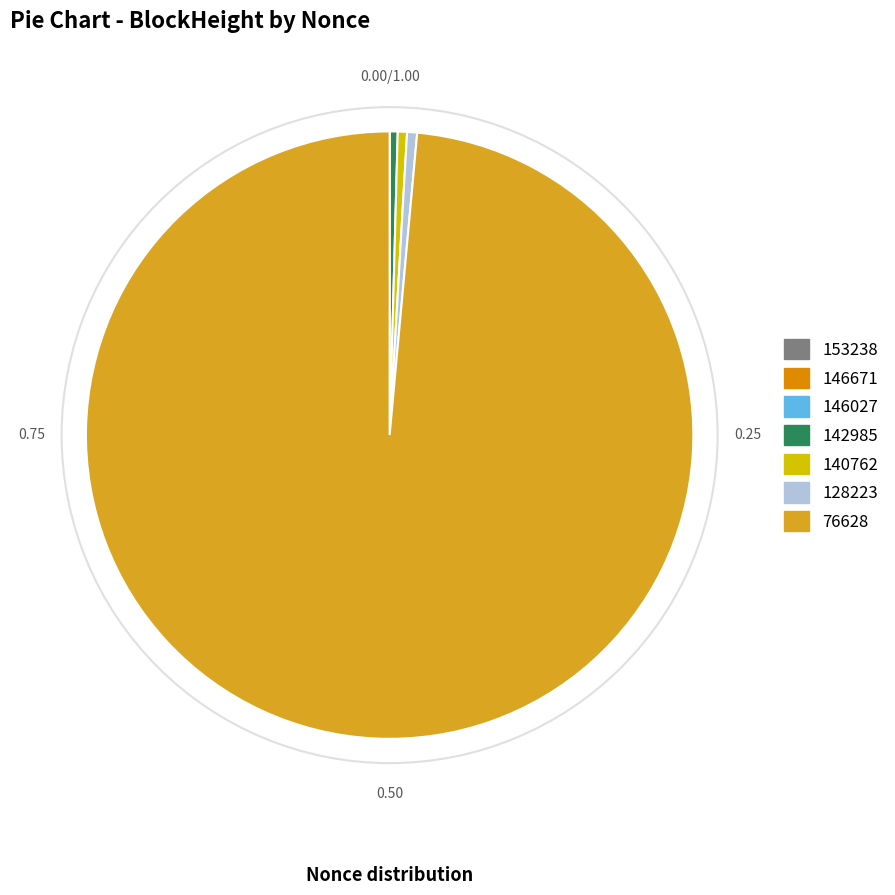

What is the ratio of the value at 140762 to the value at 128223?

0.9